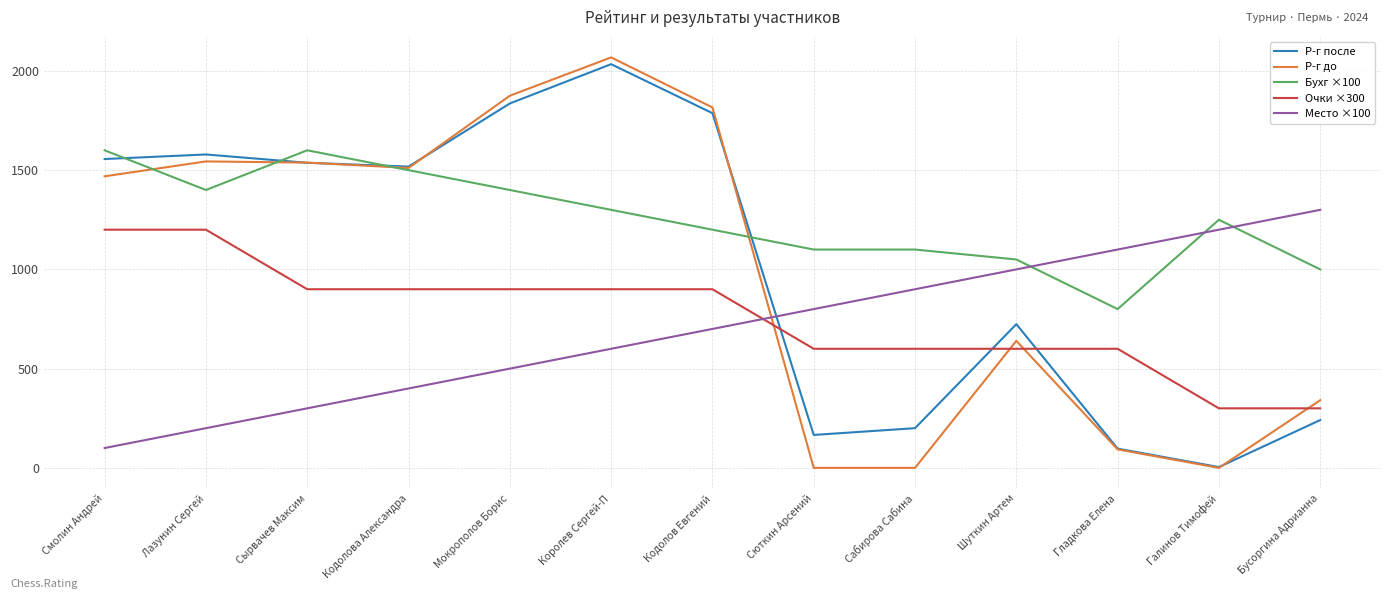

True or false: Бухг ×100 has more than 1 interior local peaks.

True